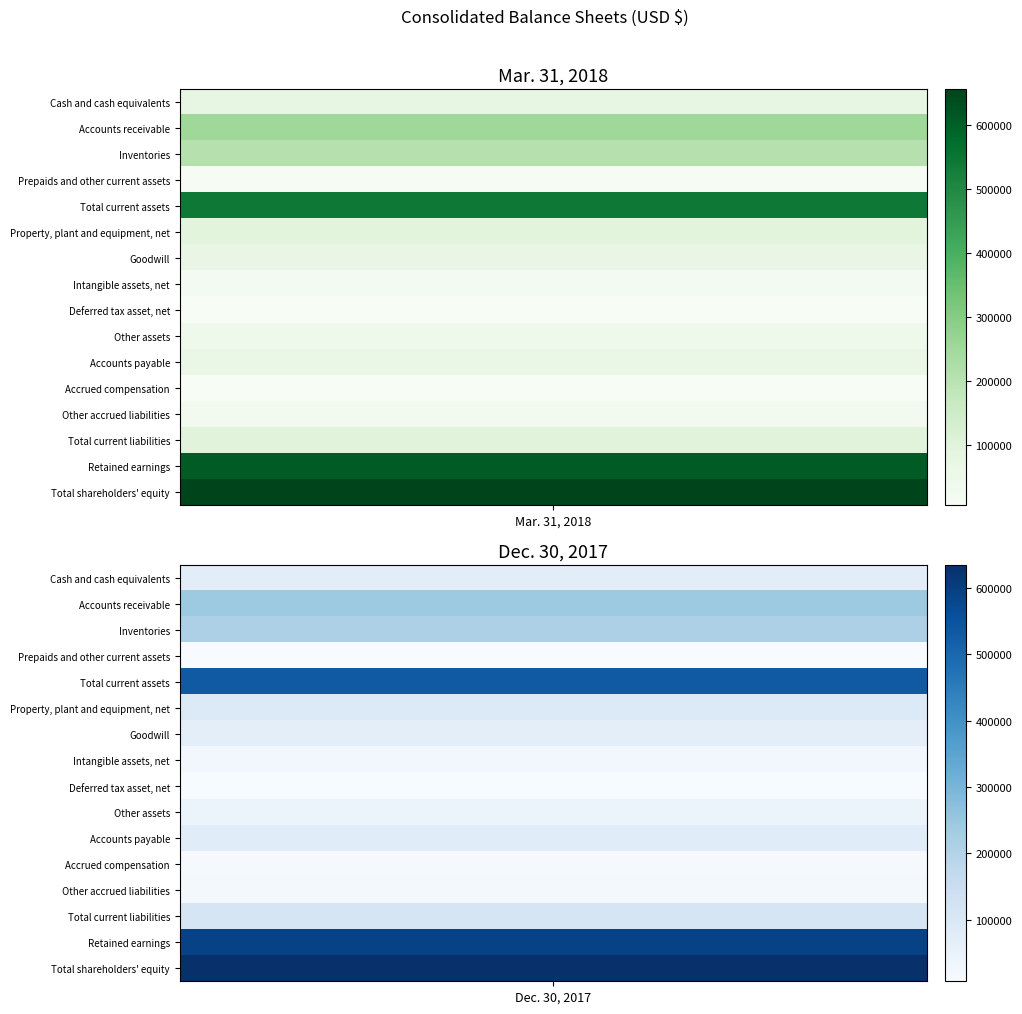

What is the lowest value of the Goodwill series?

65914